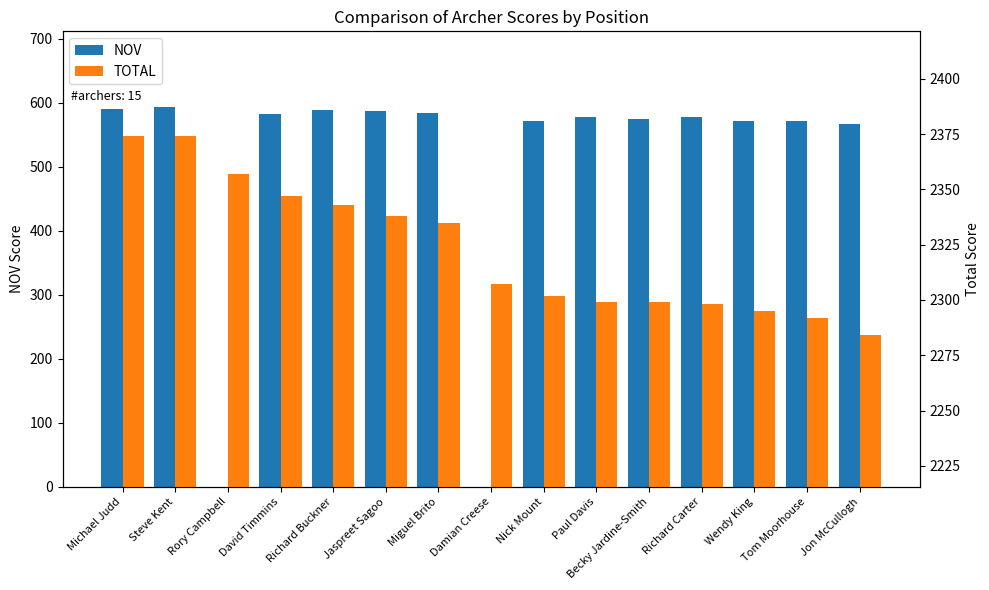

How many bars are there in total?

30